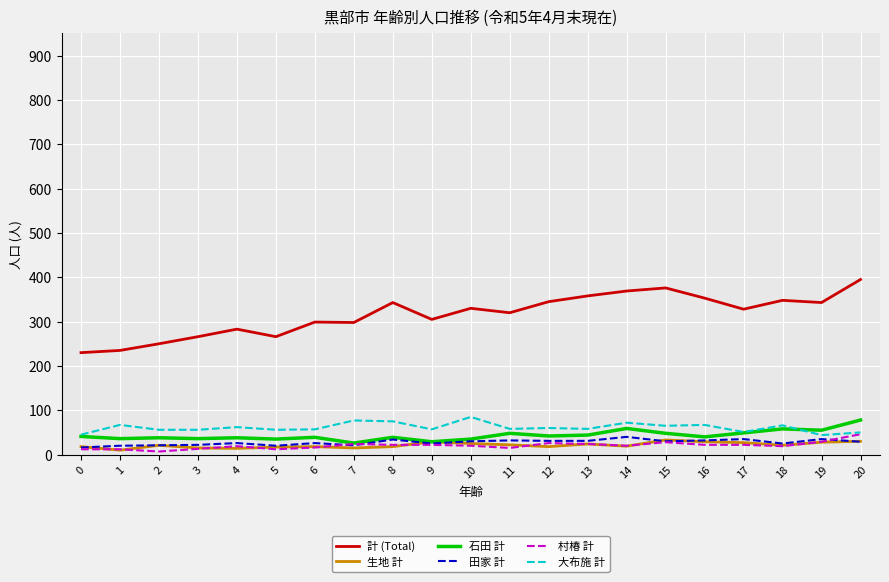

The value of 大布施 計 at 11 is 97. True or false?

False